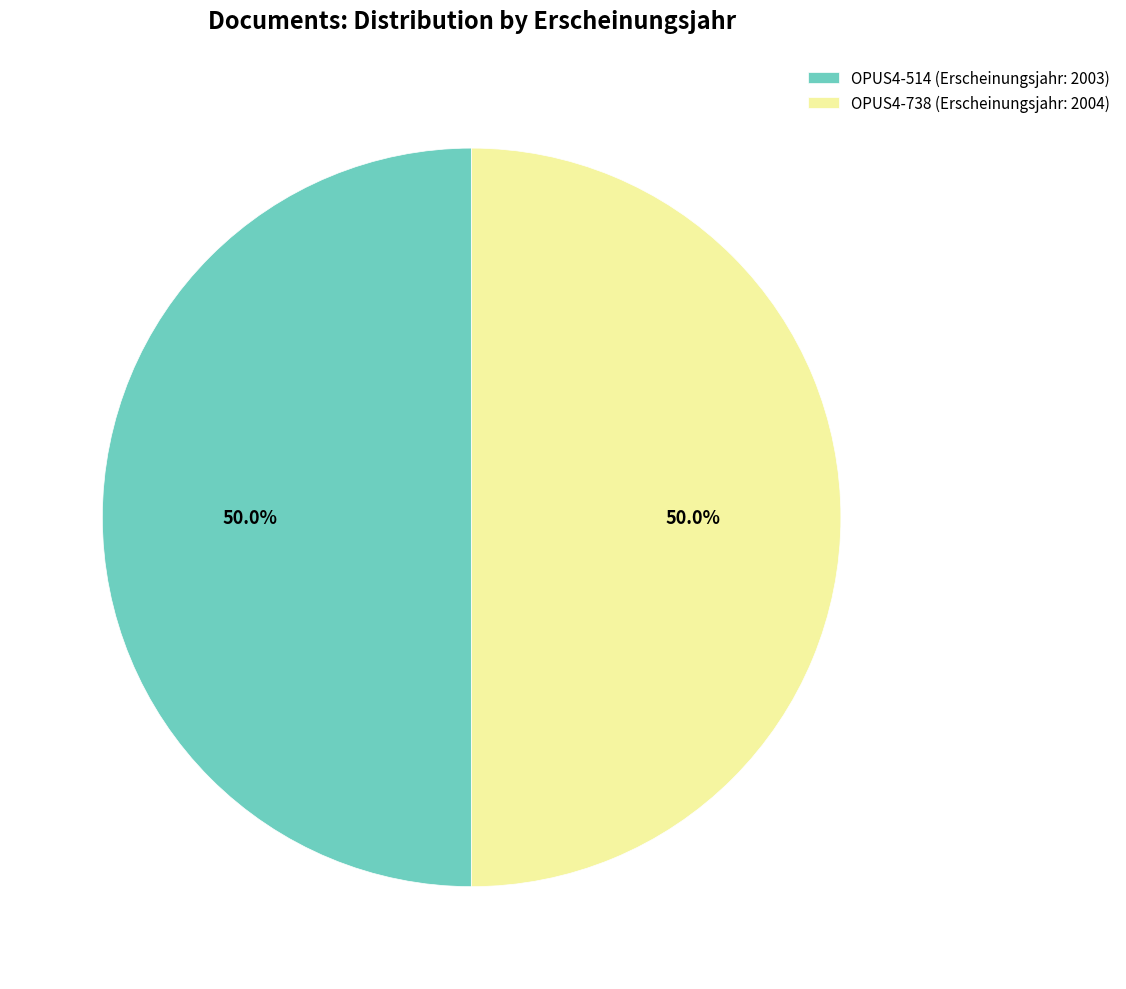

What is the total percentage of OPUS4-738 and OPUS4-514?

100.0%